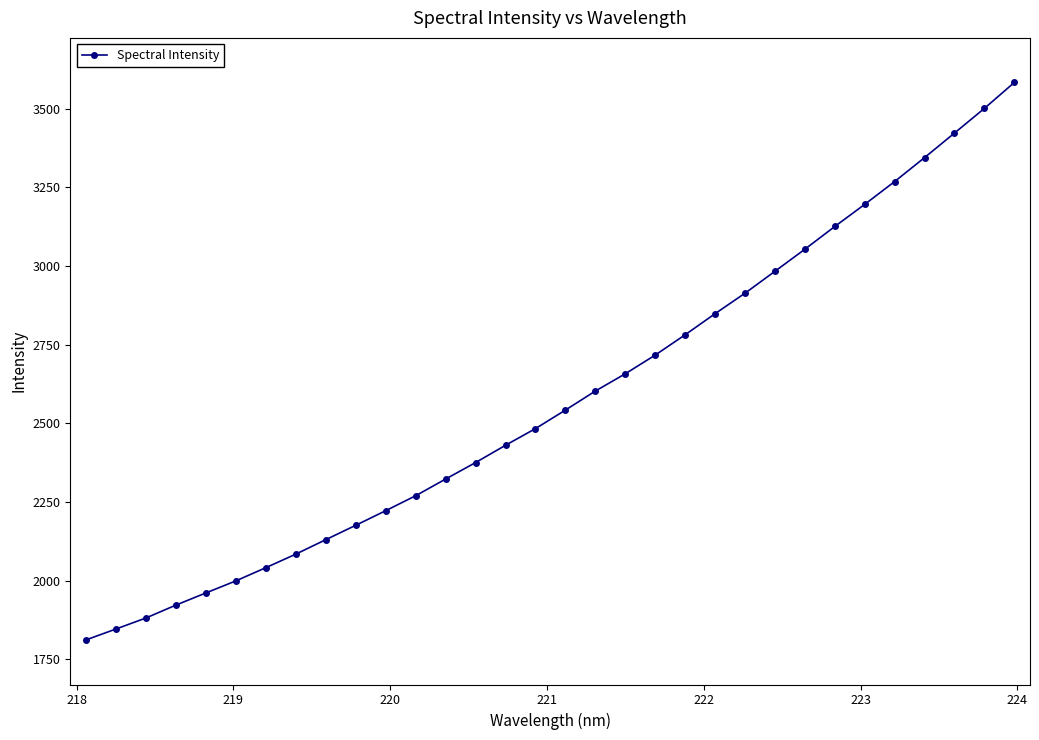

Count the number of categories in the chart.

32